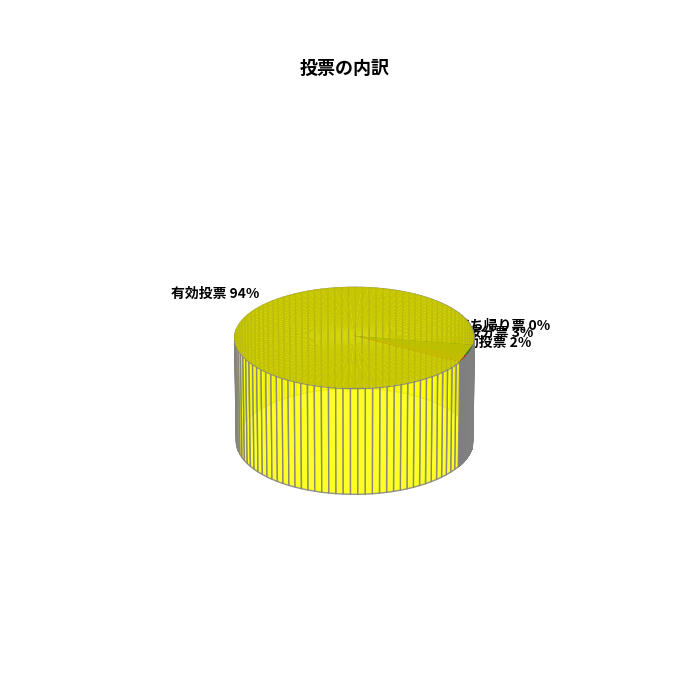

What percentage is the 有効投票 slice, to the nearest percent?

94%